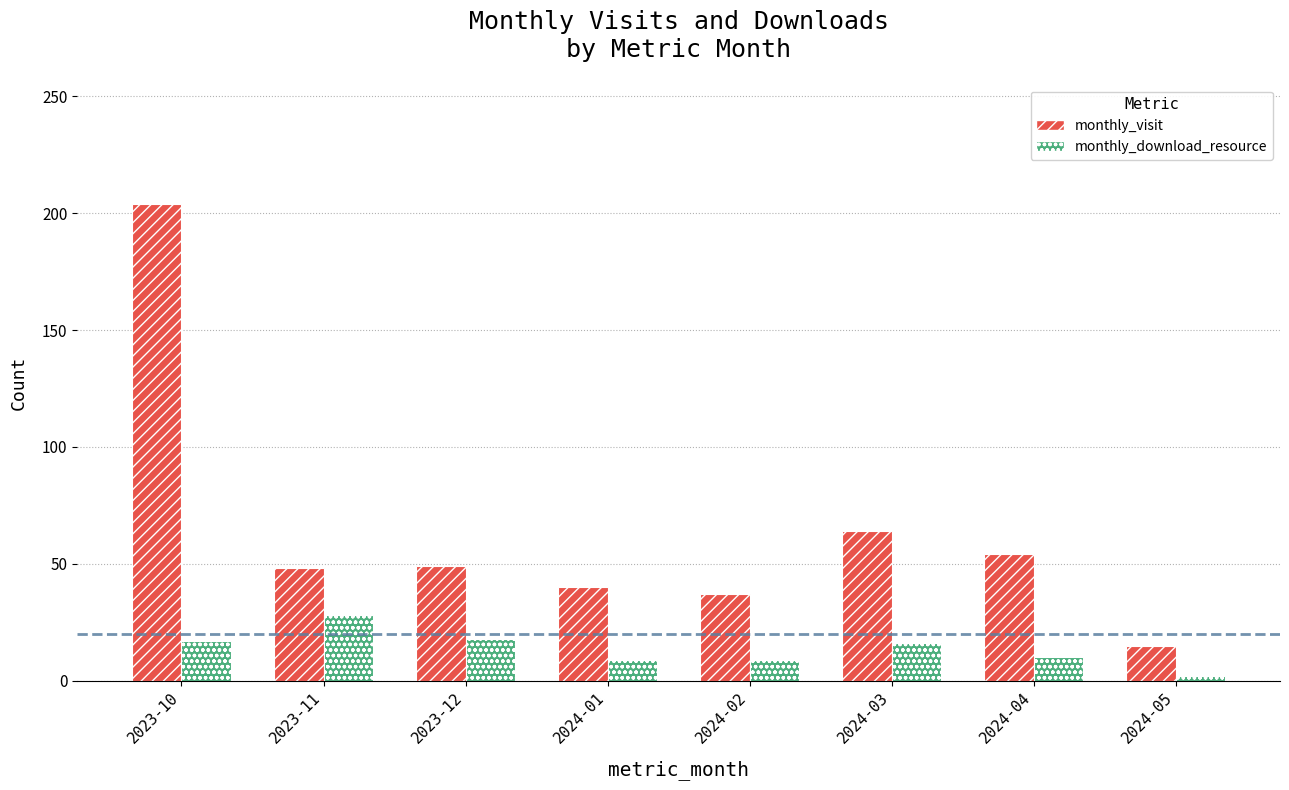

At which label is monthly_visit closest to 109?

2024-03